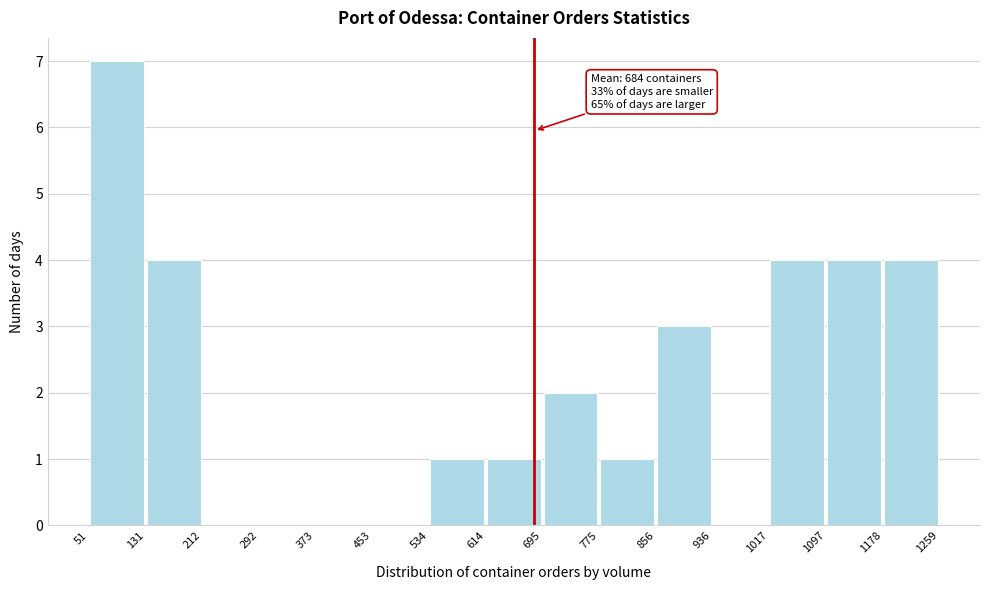

Which range on the x-axis has the tallest bar?

51 to 131